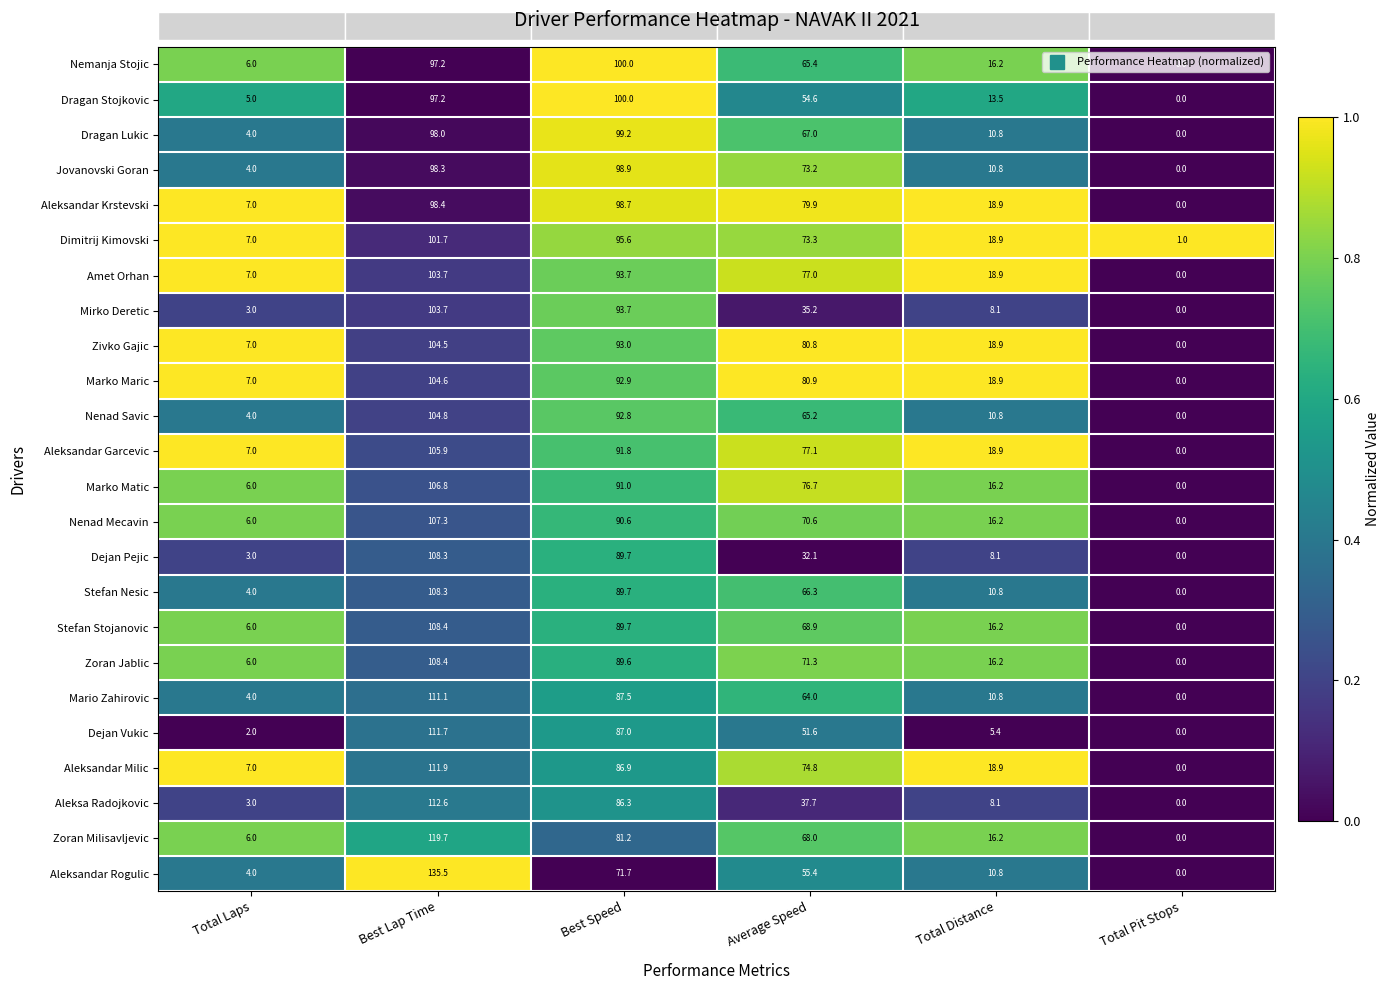

How many categories are shown in the chart?

6